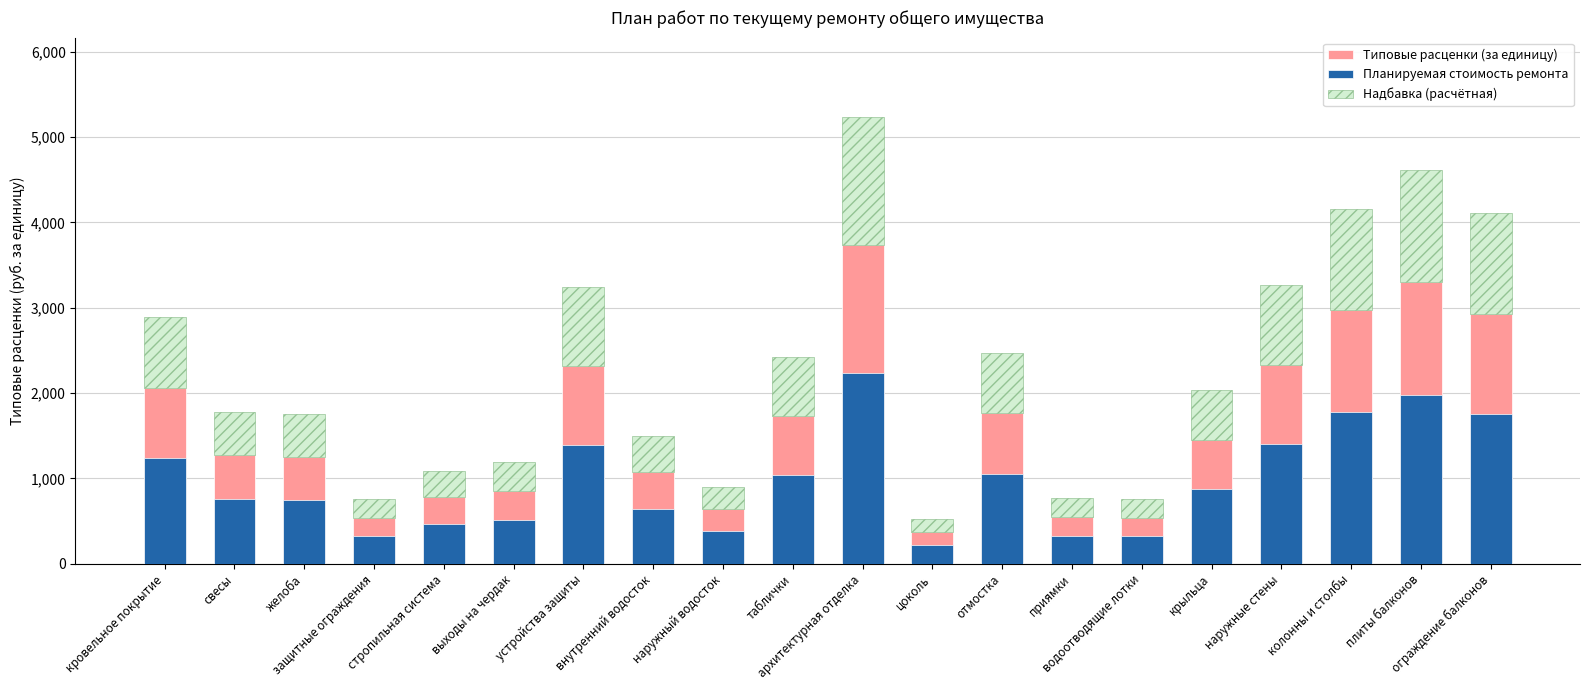

What are all the series names shown in the legend?

Типовые расценки (за единицу), Надбавка (расчётная), Планируемая стоимость ремонта